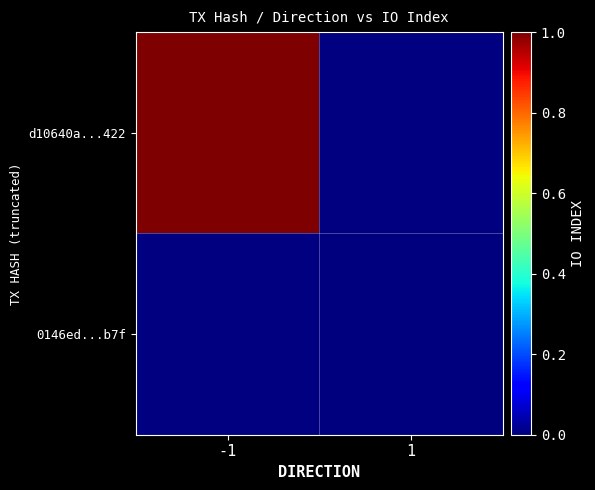

How many distinct data groups are displayed?

2